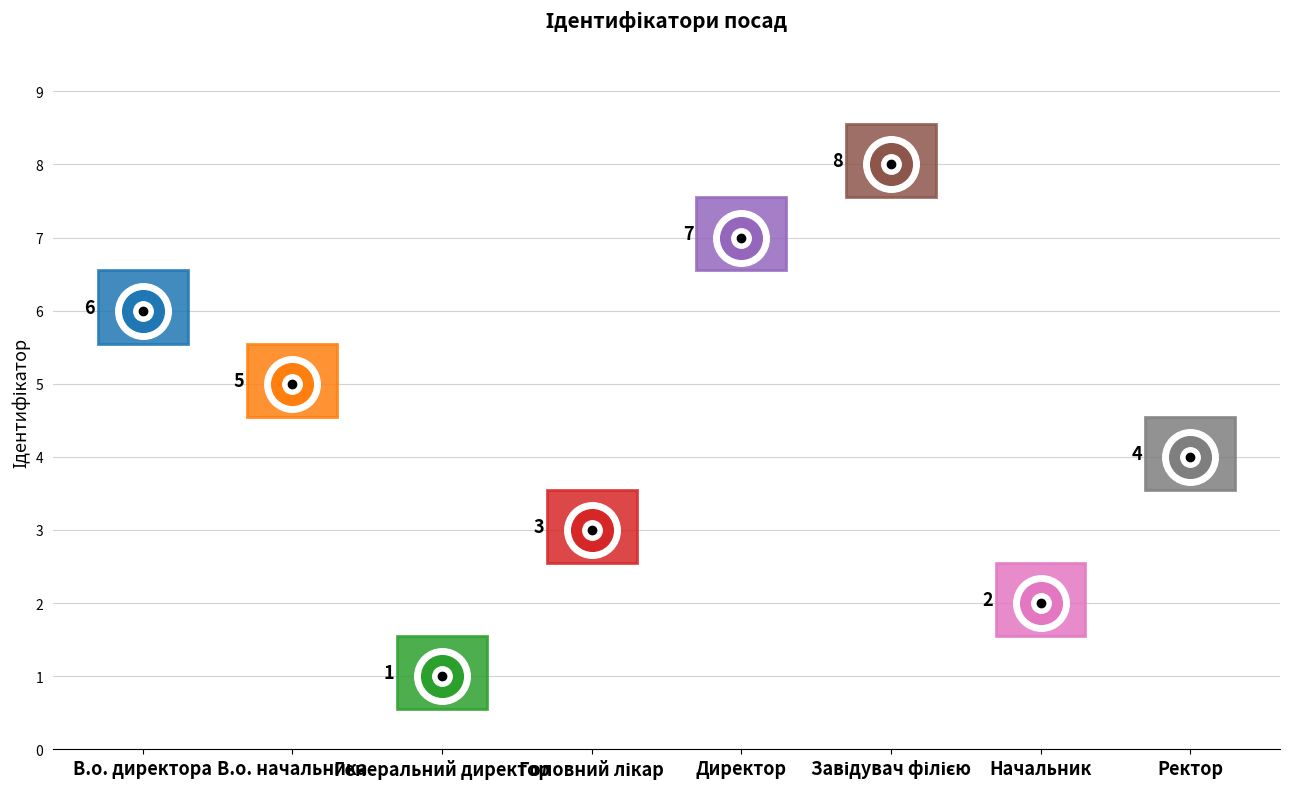

Rank the categories by value from highest to lowest.

Завідувач філією, Директор, В.о. директора, В.о. начальника, Ректор, Головний лікар, Начальник, Генеральний директор